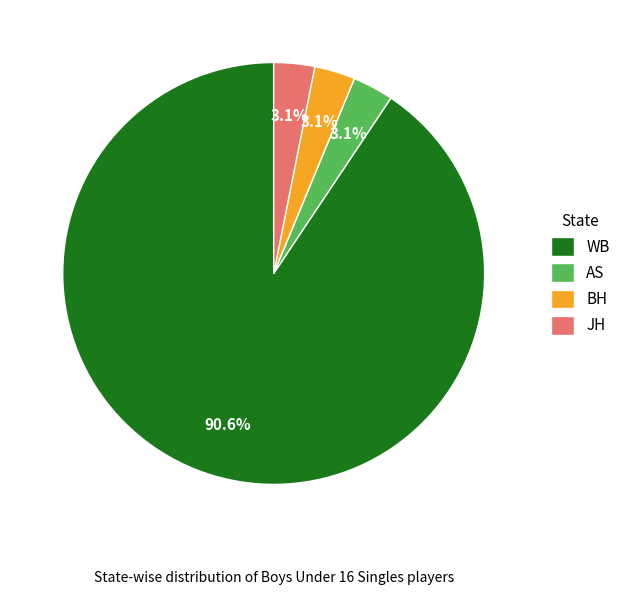

To the nearest percent, what is the average slice percentage?

25%